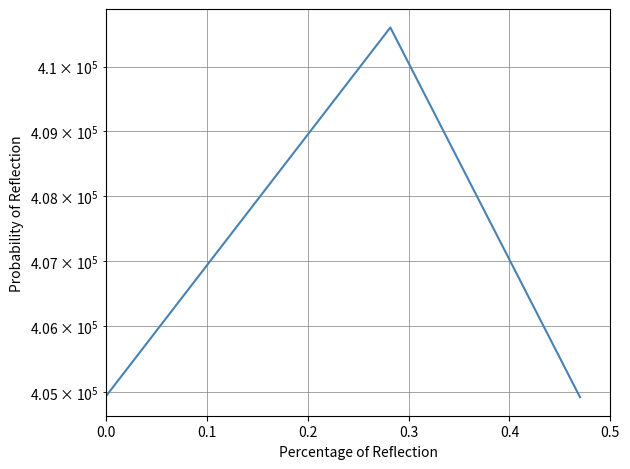

How many series are shown in this chart?

1